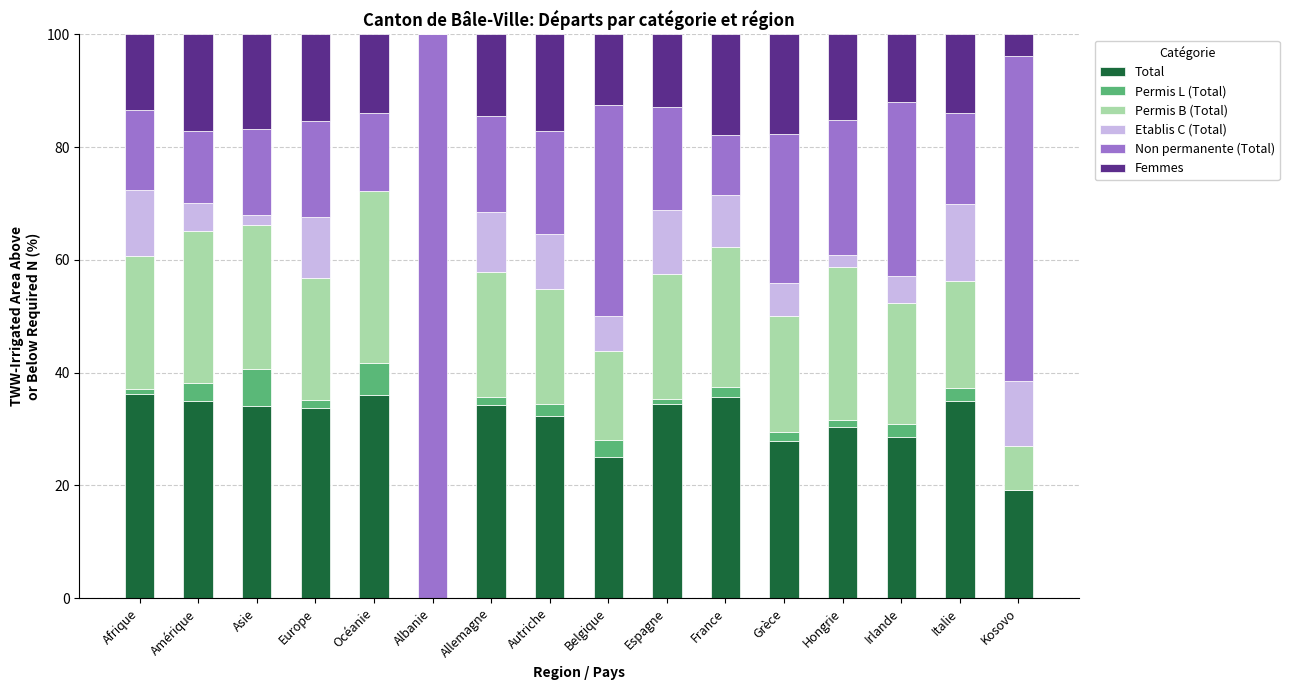

What is the maximum value for Total?

36.2